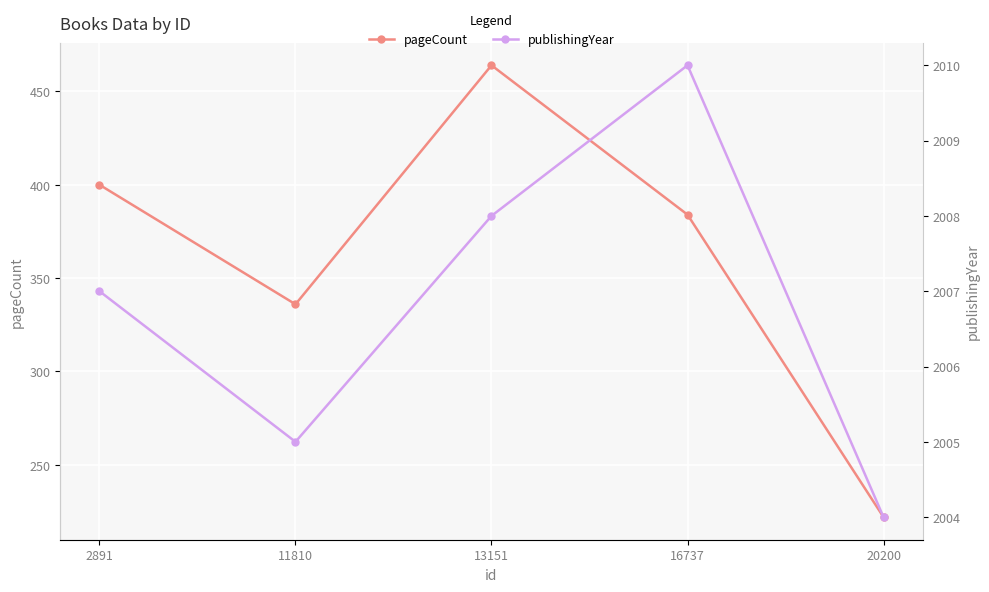

Reading right to left, list all the values displayed in this chart.

pageCount: 222	384	464	336	400
publishingYear: 2004	2010	2008	2005	2007